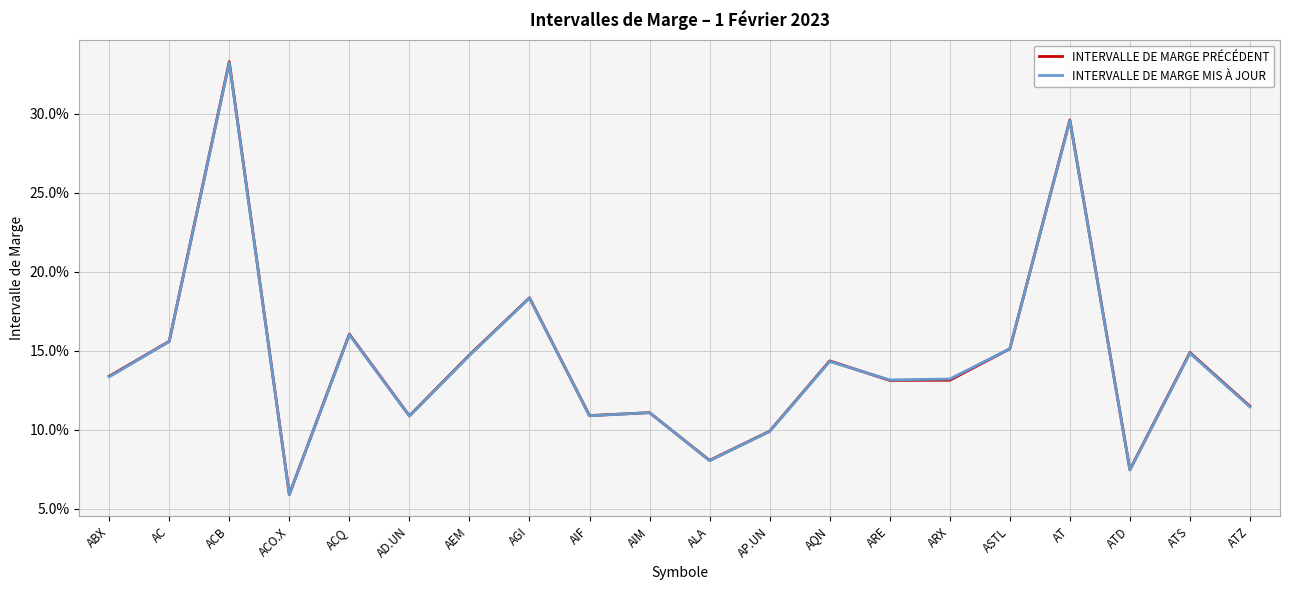

In INTERVALLE DE MARGE PRÉCÉDENT, how many points are lower than both neighbors (excluding endpoints)?

6